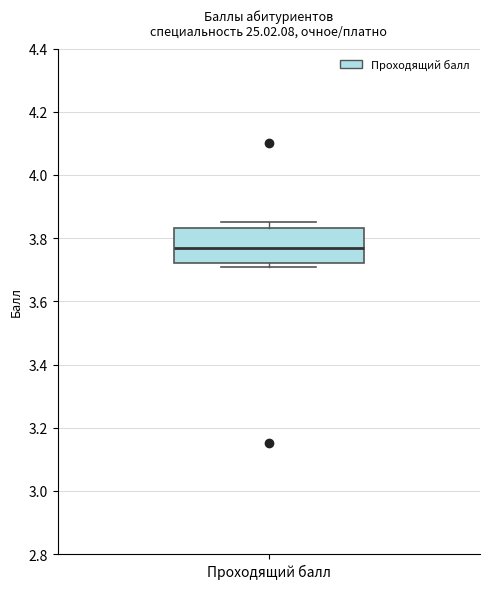

Where does the median line of the box for Проходящий балл sit on the y-axis? The values are not printed on the chart, so give them approximately, as read against the axis.

3.78